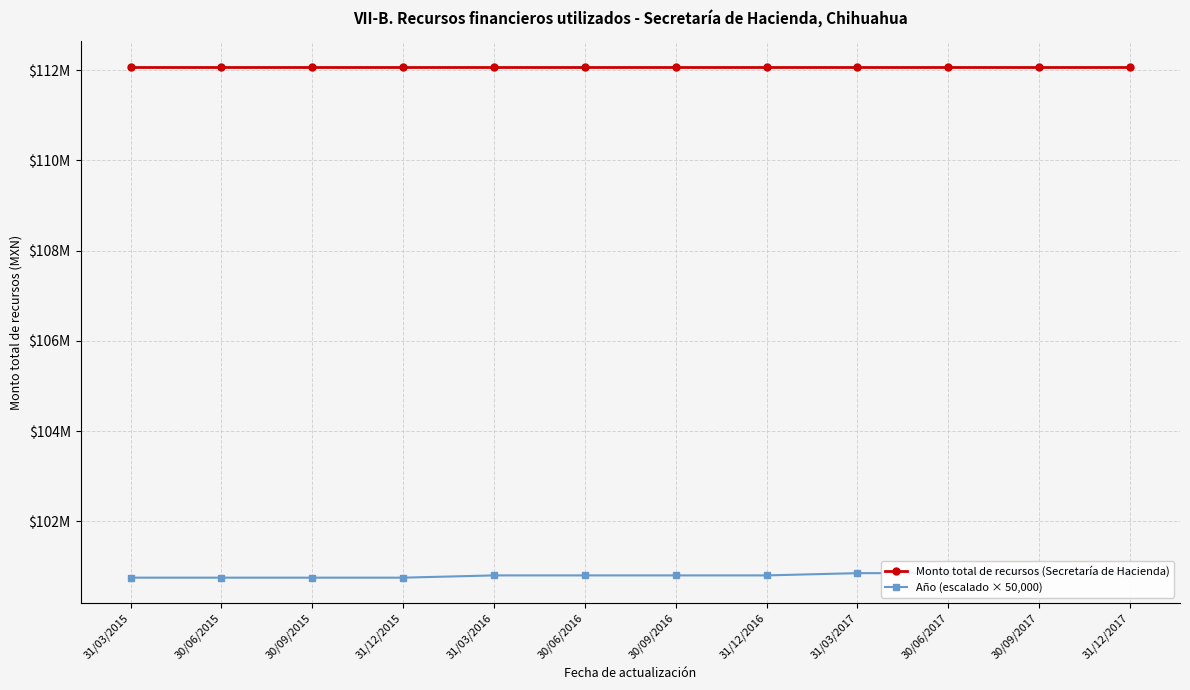

Rank the series at 31/03/2015 from highest to lowest value.

Monto total de recursos (Secretaría de Hacienda), Año (escalado × 50,000)